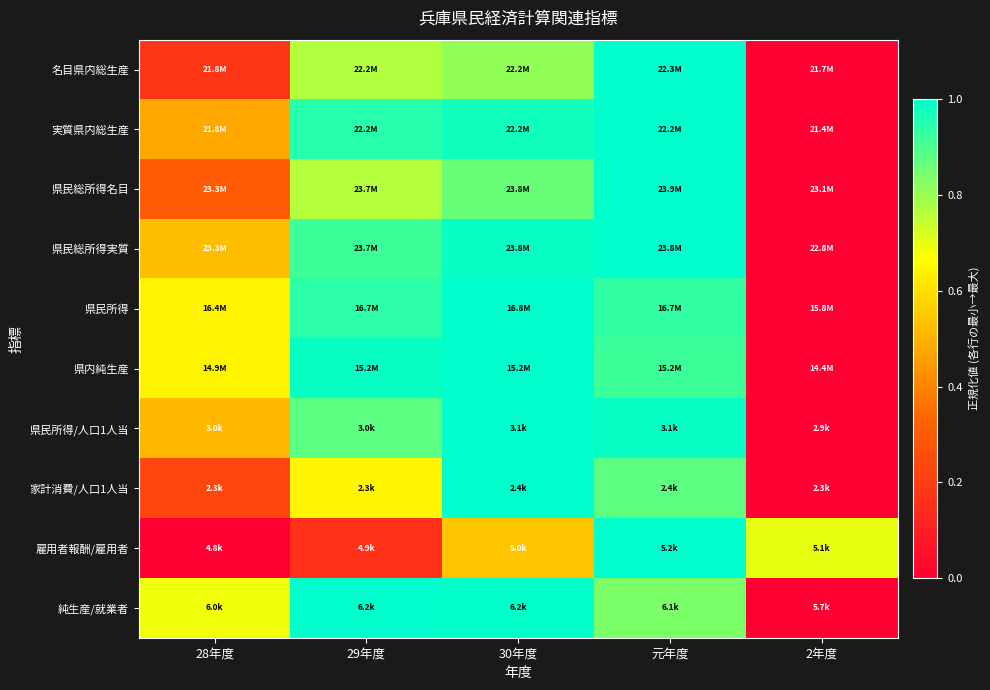

At how many categories does at least one series exceed 0?

5